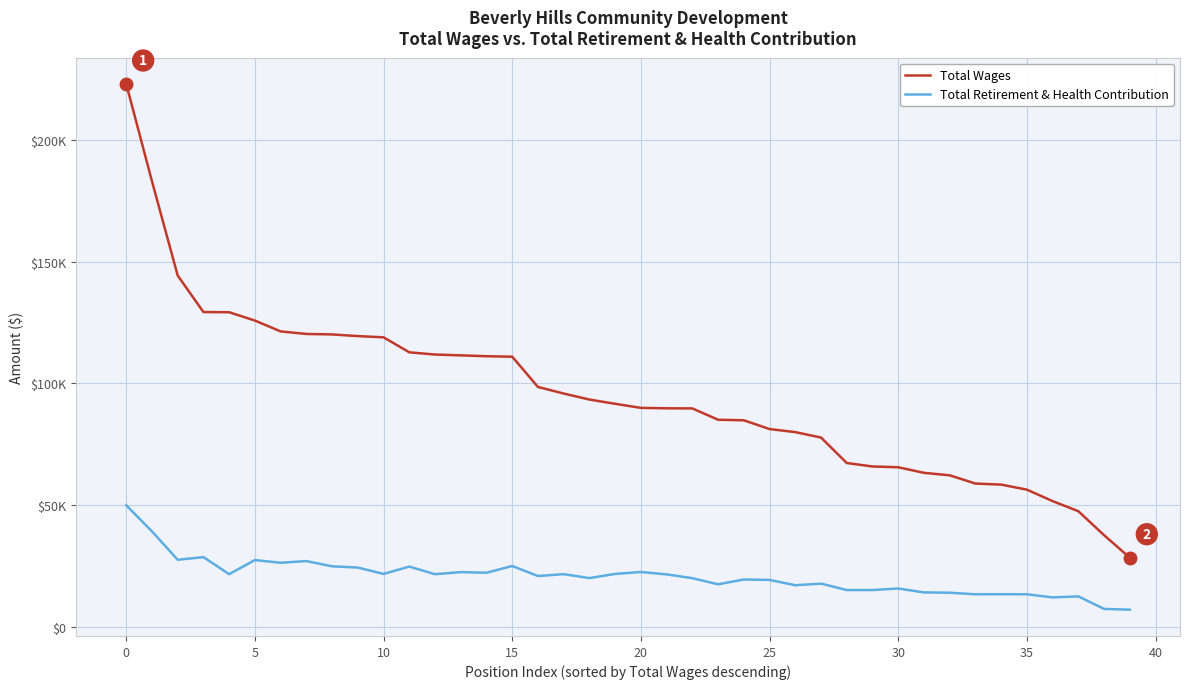

Does the chart display data point markers on the line(s)?

No